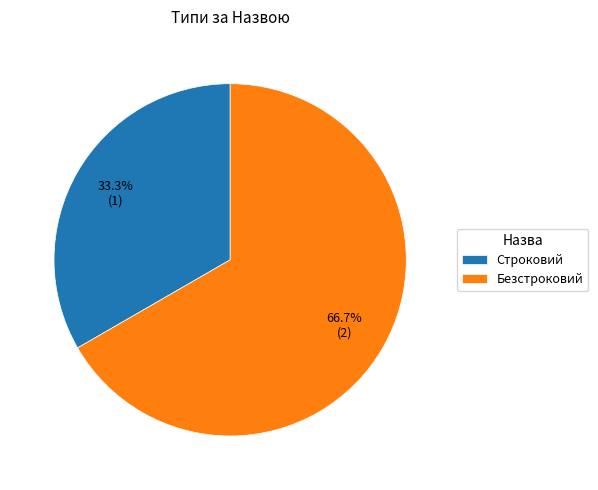

Which category accounts for the majority?

Безстроковий